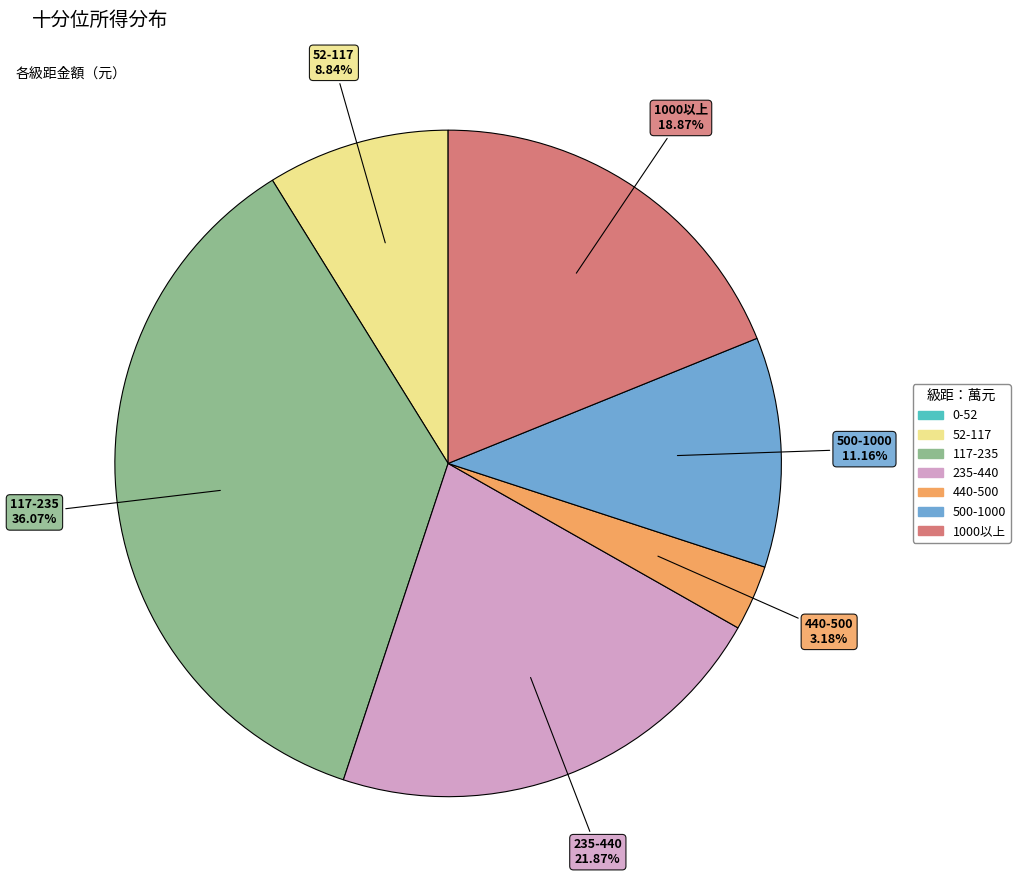

What is the total percentage of 117-235 and 440-500?

39.3%